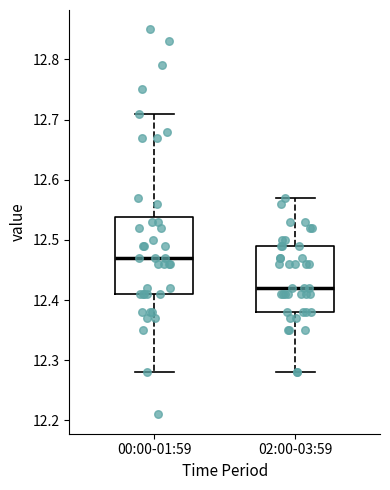

Which box has the highest median line?

00:00-01:59